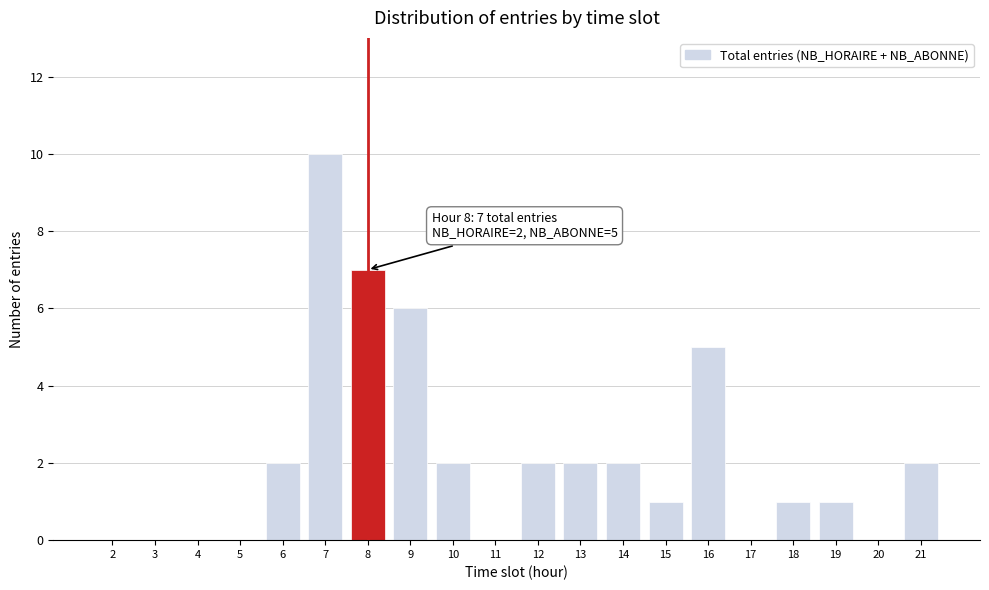

Reading left to right, transcribe all the data shown in this chart.

2=0	3=0	4=0	5=0	6=2	7=10	8=7	9=6	10=2	11=0	12=2	13=2	14=2	15=1	16=5	17=0	18=1	19=1	20=0	21=2